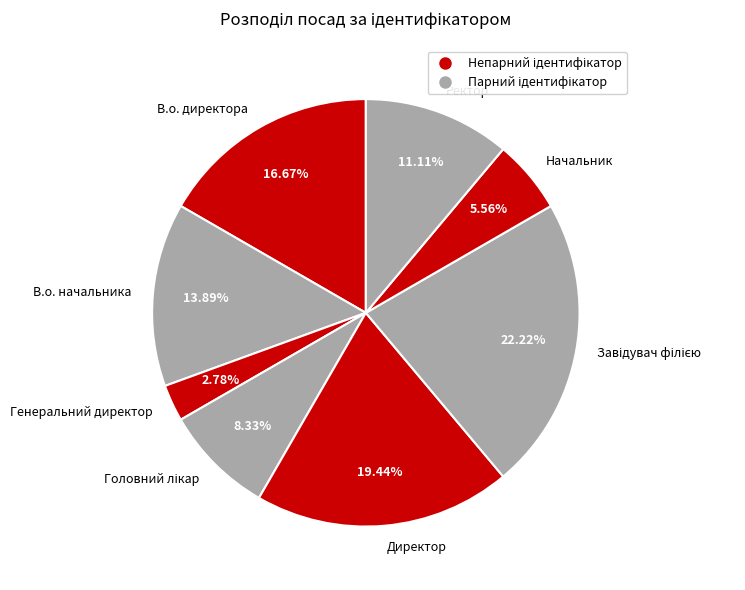

What percentage is the В.о. директора slice, to the nearest percent?

17%